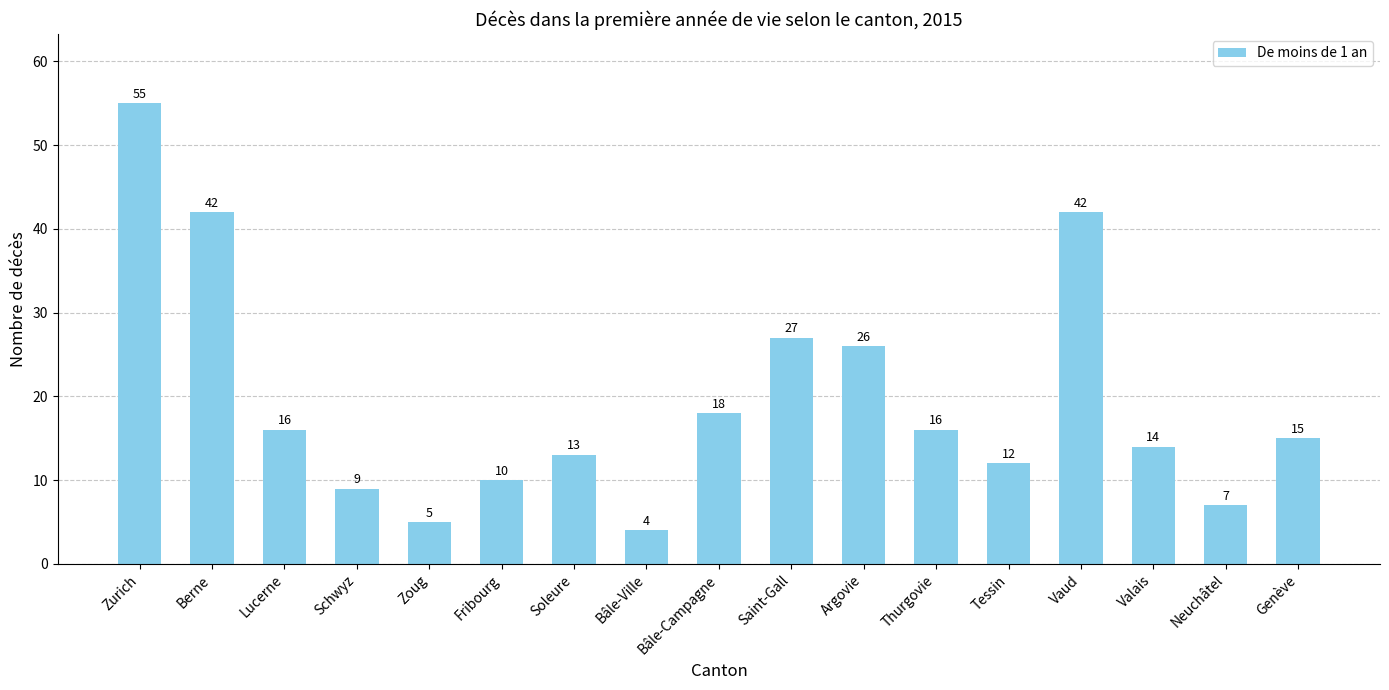

How many bars are there in total?

17